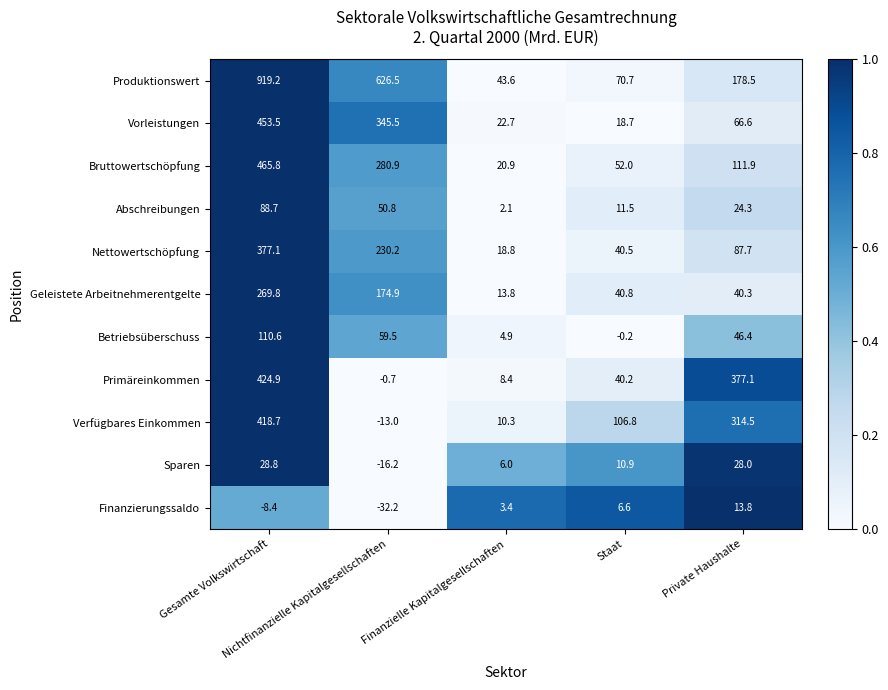

Which series has the largest total across all categories?

Produktionswert